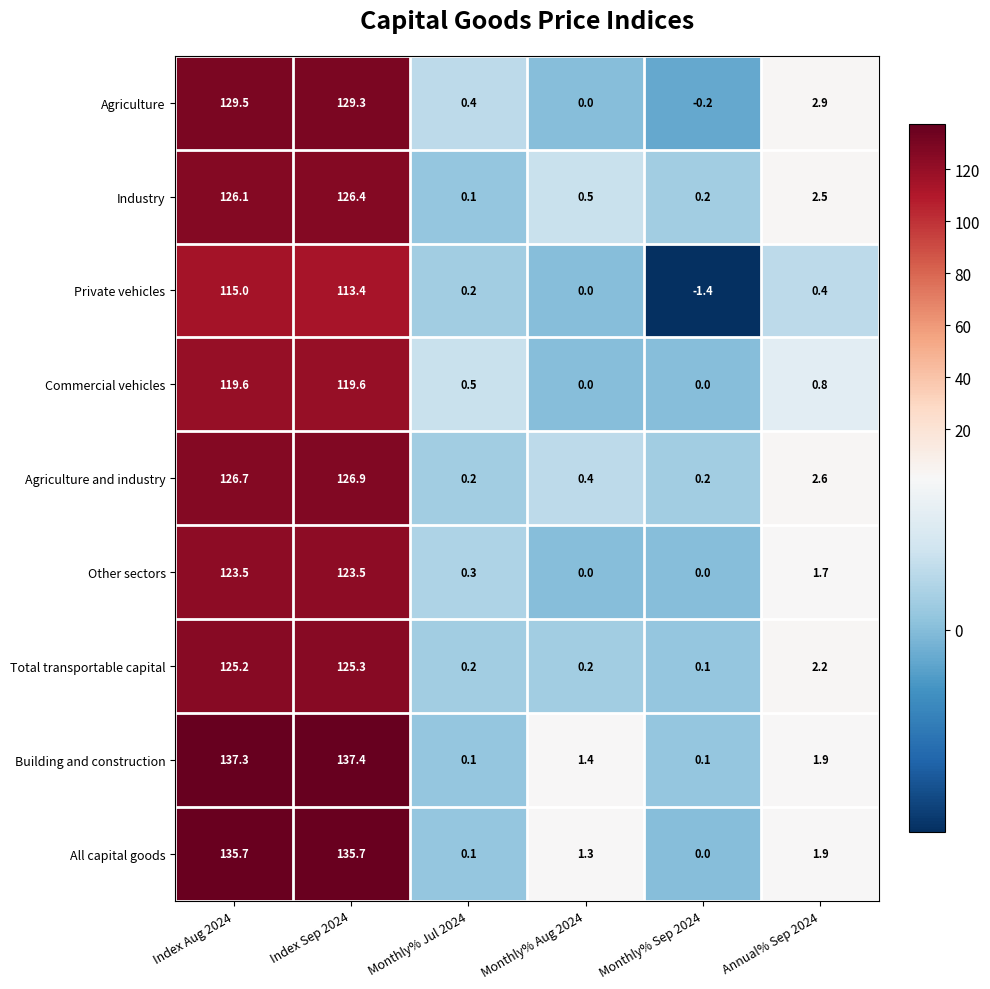

What is the difference between the highest and lowest values at Annual% Sep 2024?

2.5